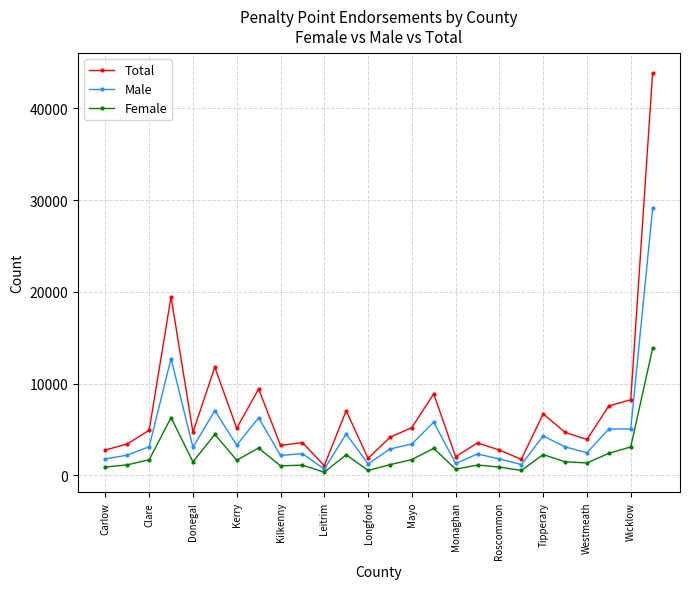

Which series has the widest spread of values?

Total